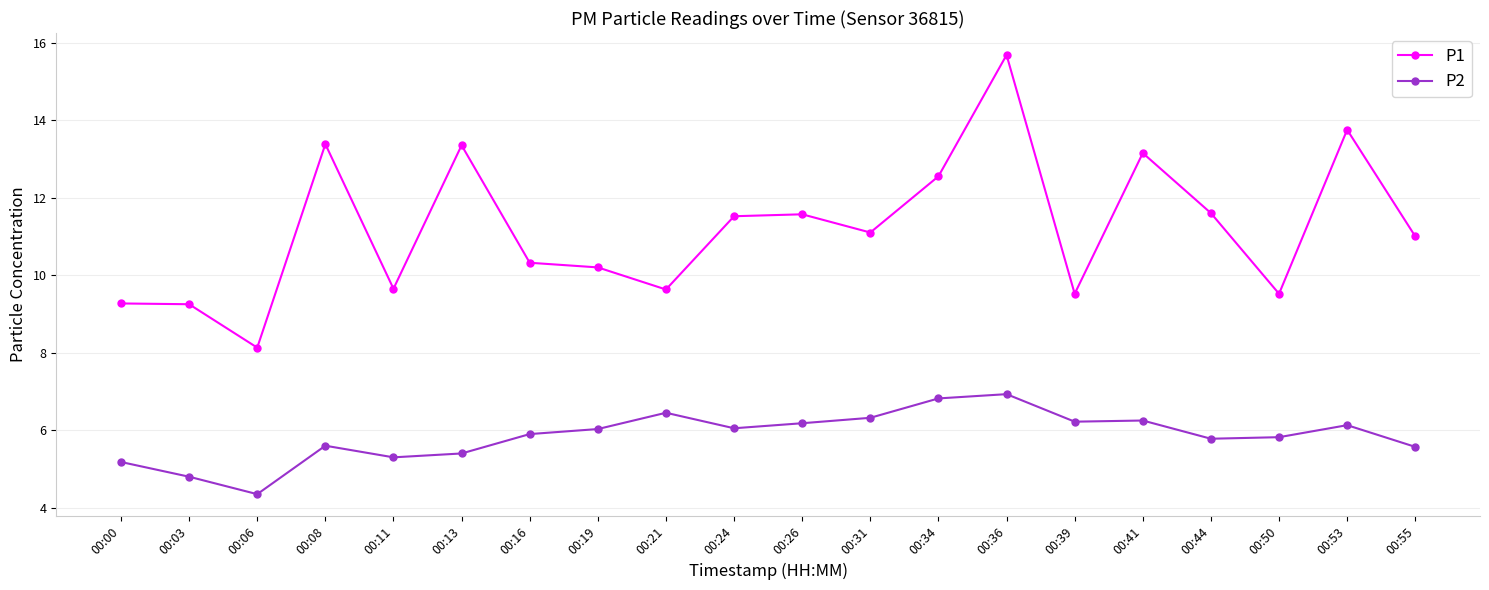

In P1, how many points are lower than both neighbors (excluding endpoints)?

6